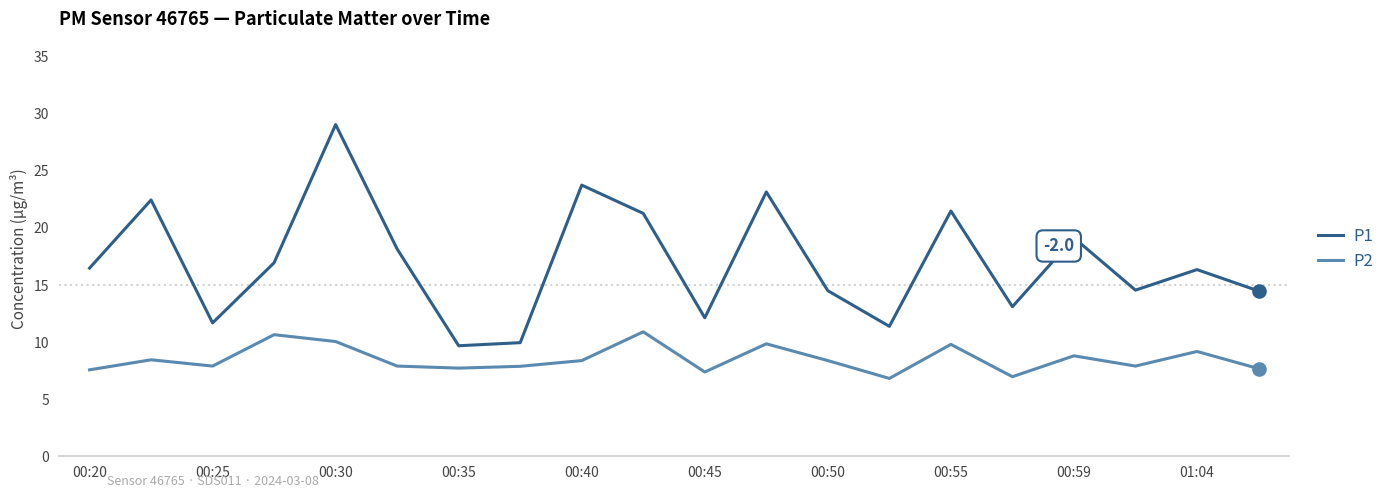

Which series has the largest total across all categories?

P1